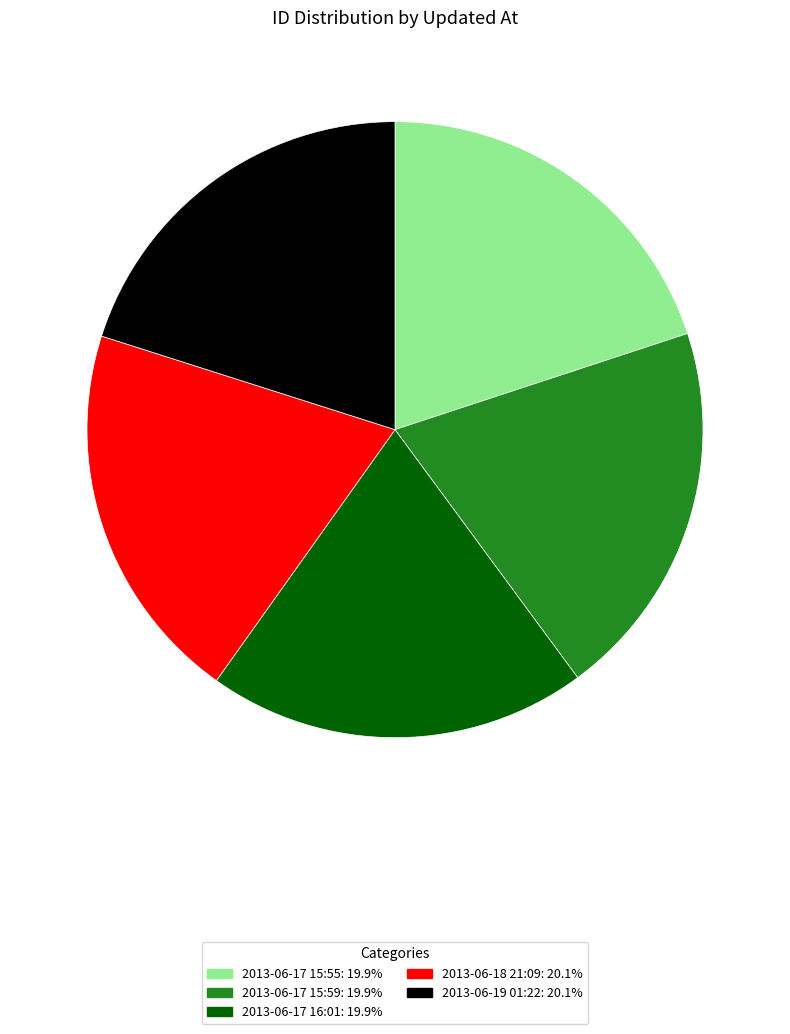

Approximately how many times larger is the value at 2013-06-17 15:55: 19.9% compared to 2013-06-17 16:01: 19.9%?

1.0